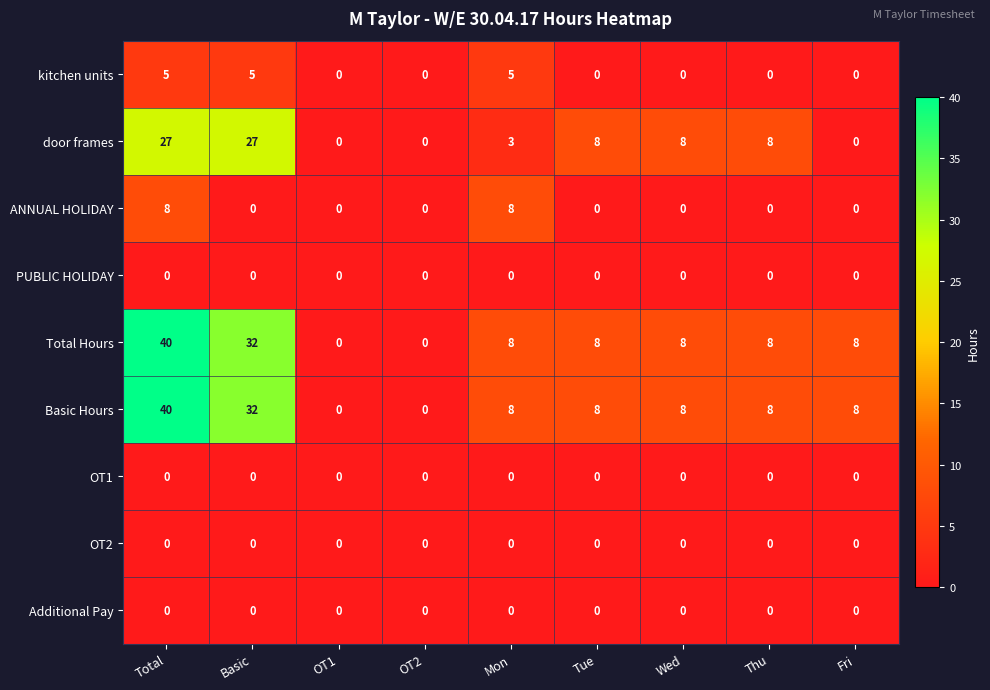

What is the average value of the Total Hours series?

12